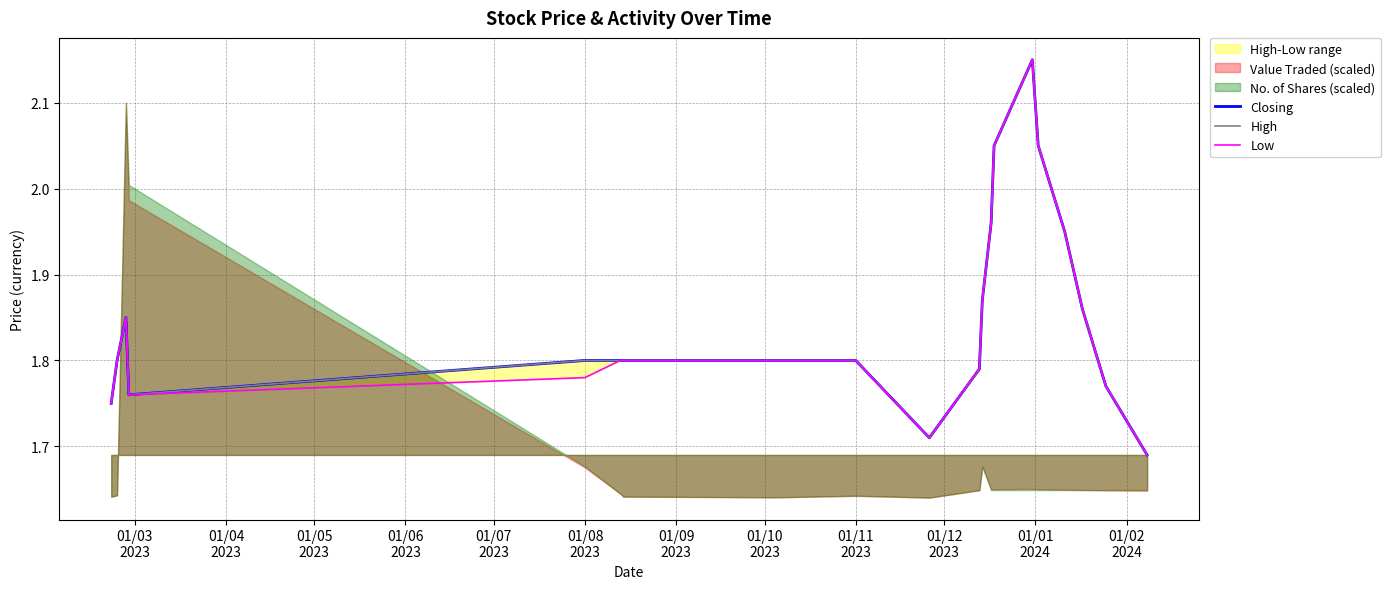

How many interior local peaks does the Closing series have?

2